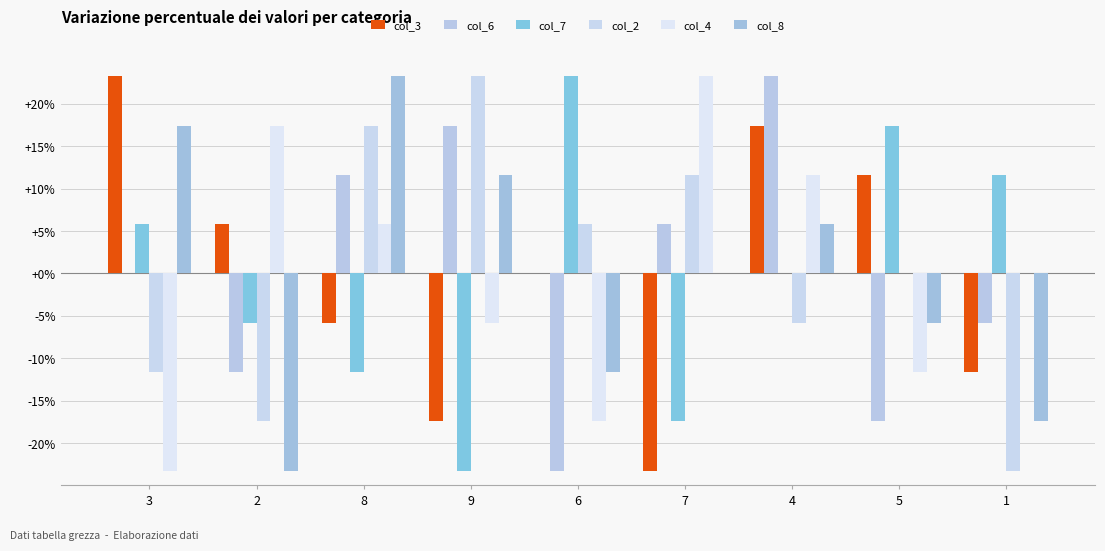

How many categories are shown in the chart?

9